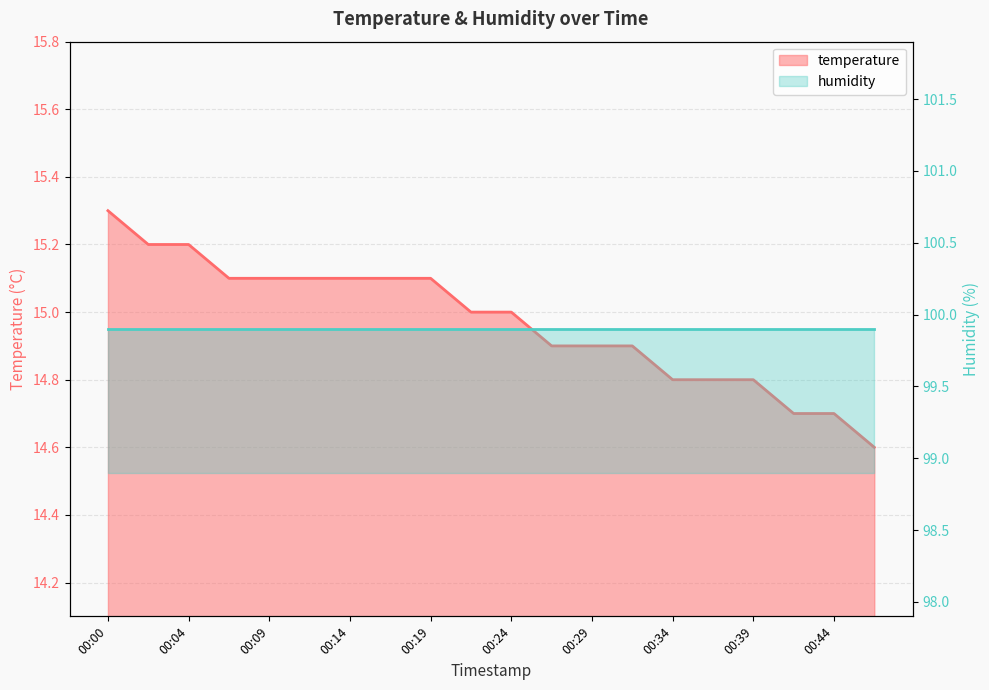

List the labels in order of value, largest first.

00:00, 00:02, 00:04, 00:07, 00:09, 00:12, 00:14, 00:17, 00:19, 00:22, 00:24, 00:26, 00:29, 00:31, 00:34, 00:36, 00:39, 00:41, 00:44, 00:46